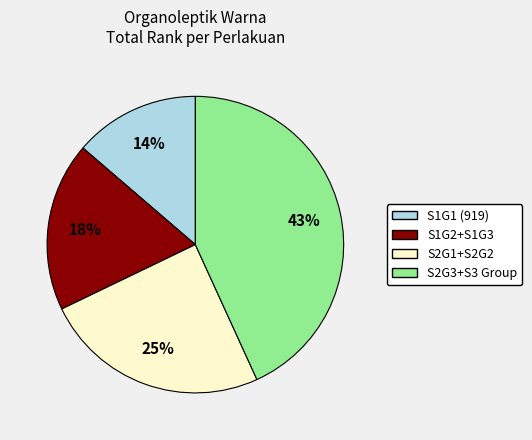

Is there any slice that represents more than half of the pie?

No